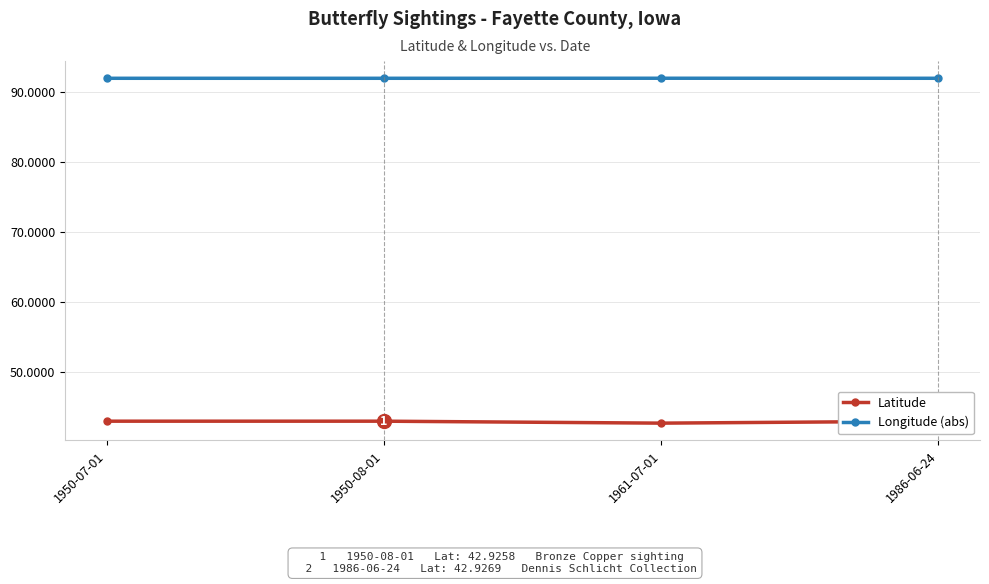

True or false: Latitude has more than 0 points higher than both neighbors.

False